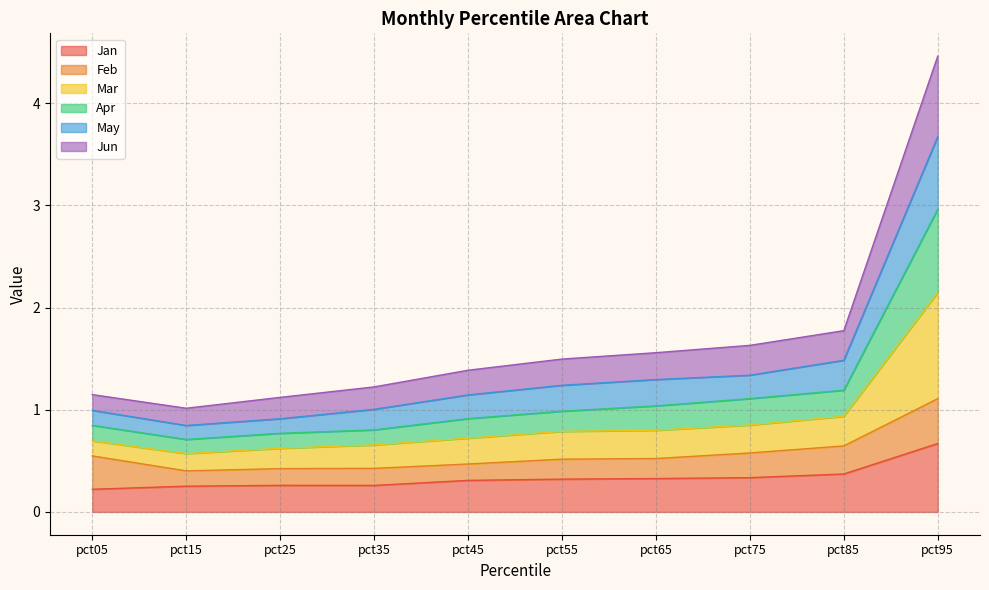

What is the total value across all series at pct55?

1.5